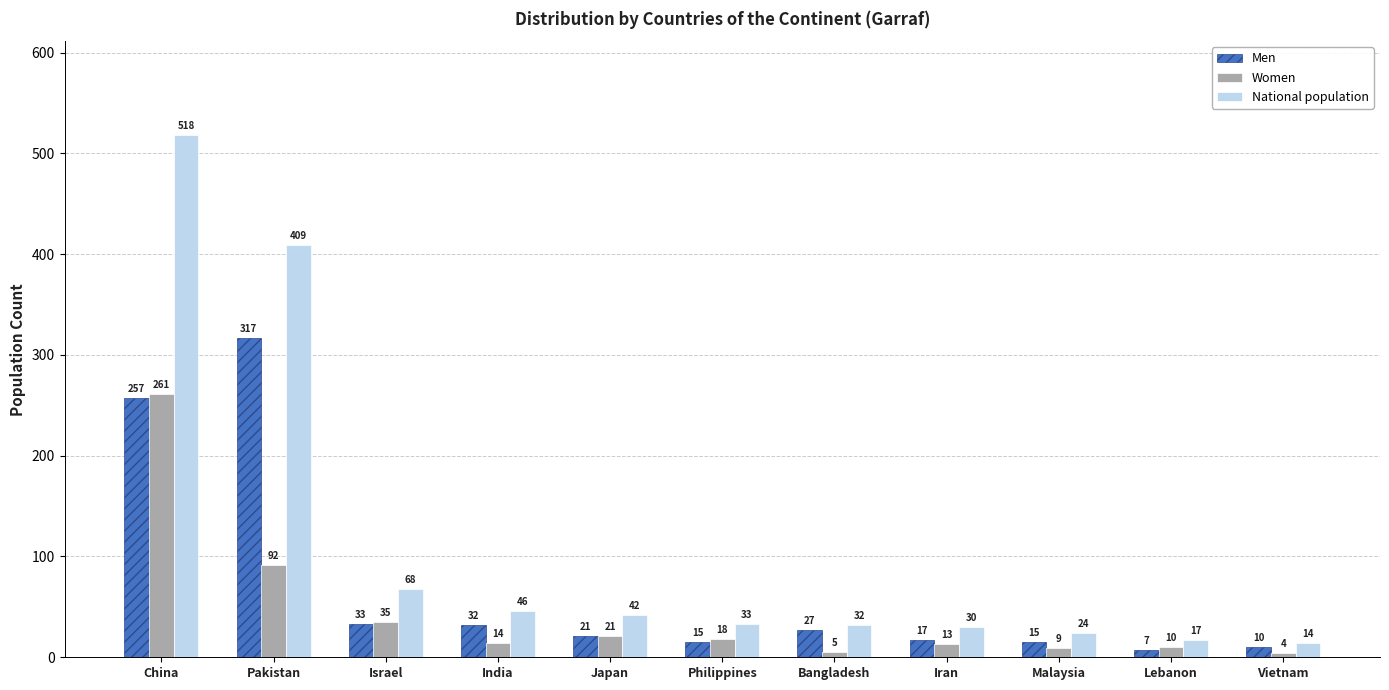

List the labels in order of National population value, smallest first.

Vietnam, Lebanon, Malaysia, Iran, Bangladesh, Philippines, Japan, India, Israel, Pakistan, China